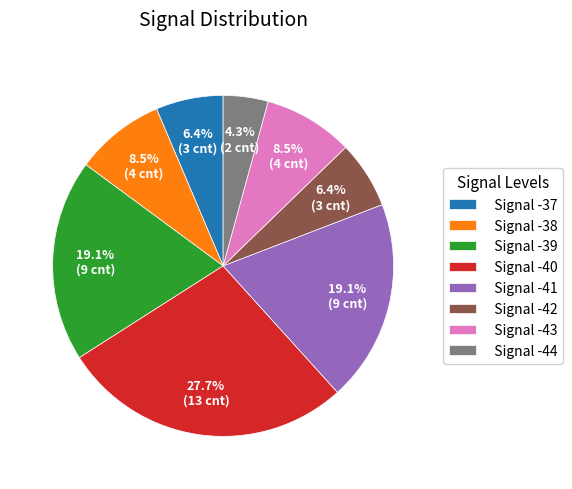

Which has a higher value, Signal -40 or Signal -39?

Signal -40